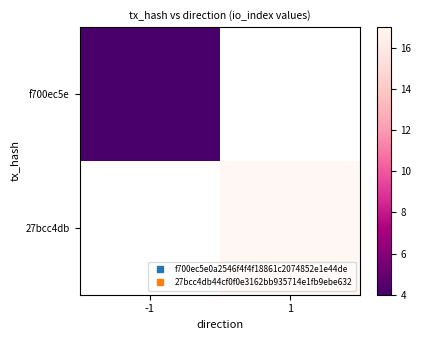

At which label does 27bcc4db reach its minimum?

-1